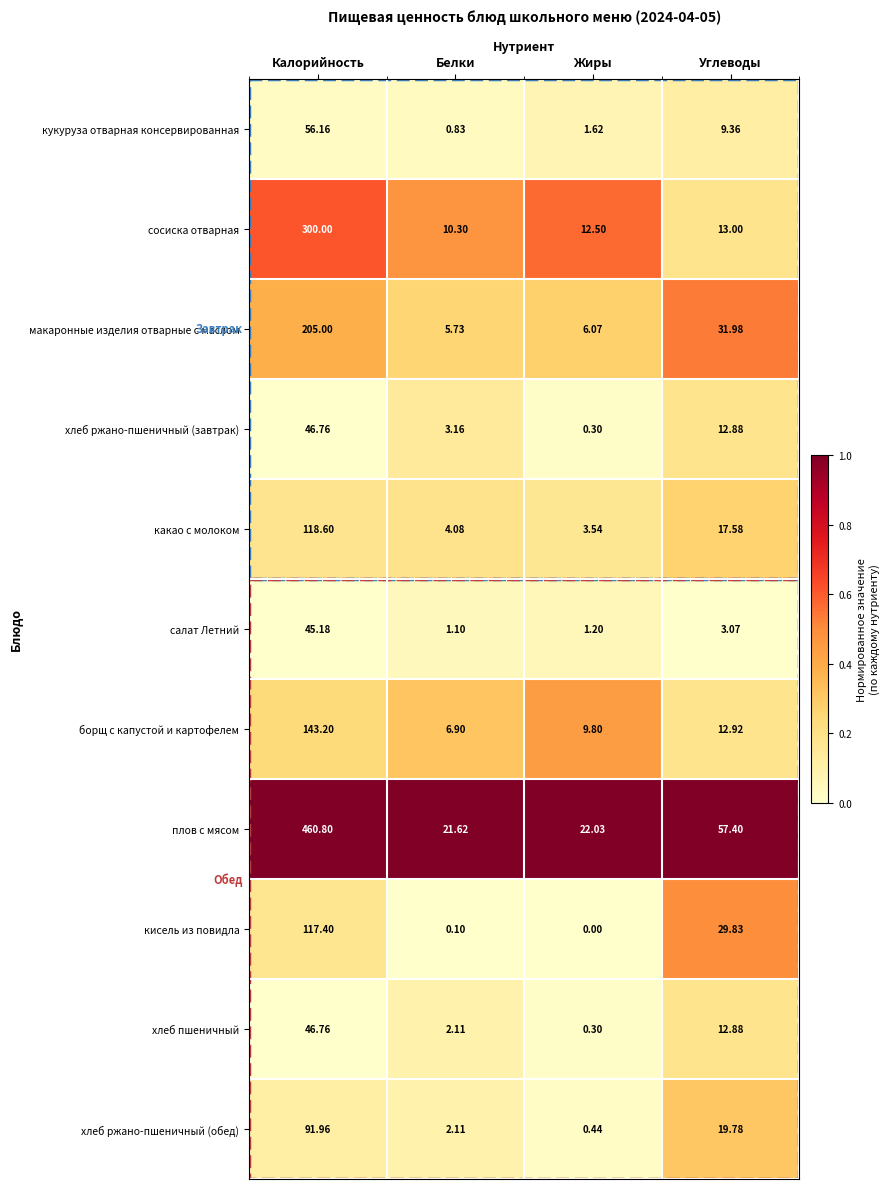

Where is макаронные изделия отварные с маслом nearest to the value 105?

Углеводы